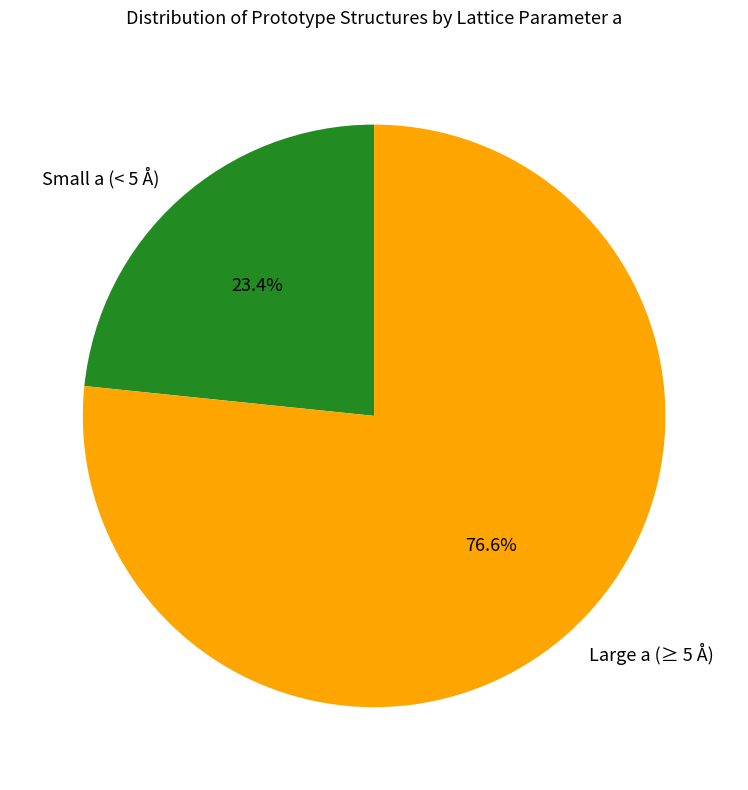

Do Large a (≥ 5 Å) and Small a (< 5 Å) together represent more than half of the pie?

Yes